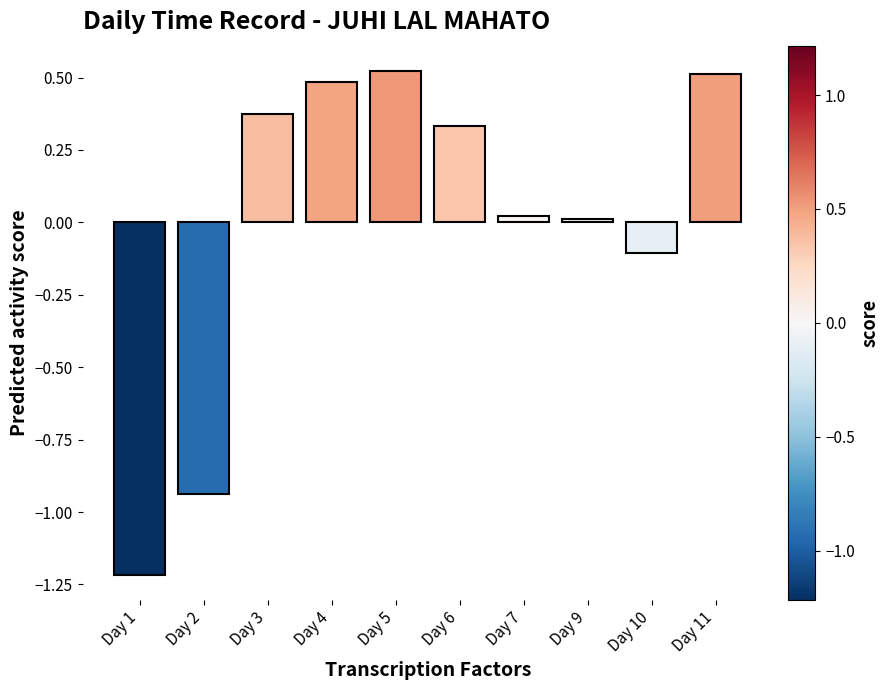

What is the value of the 9th bar from the left?

-0.1